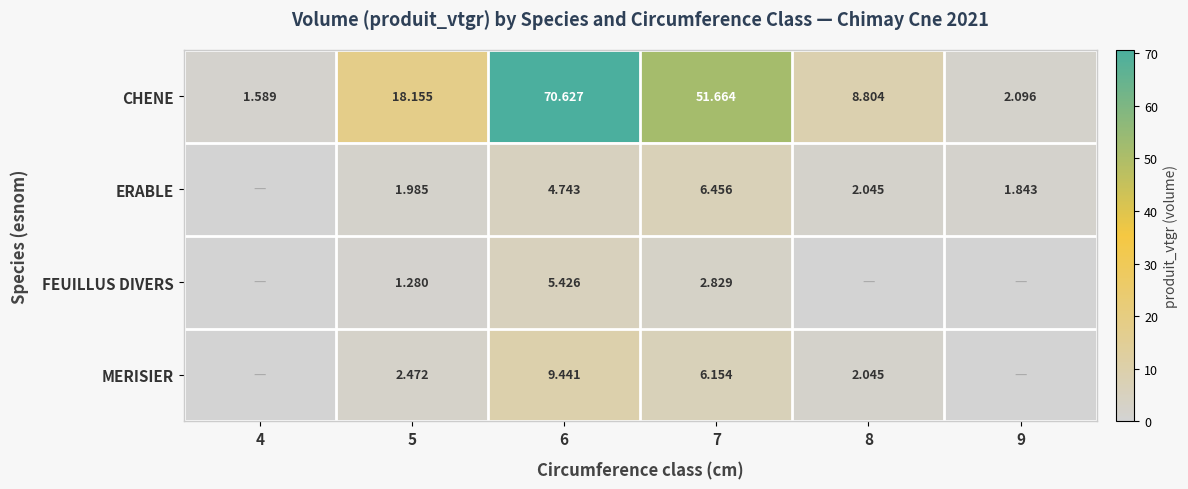

Between 4 and 6, which is larger?

6